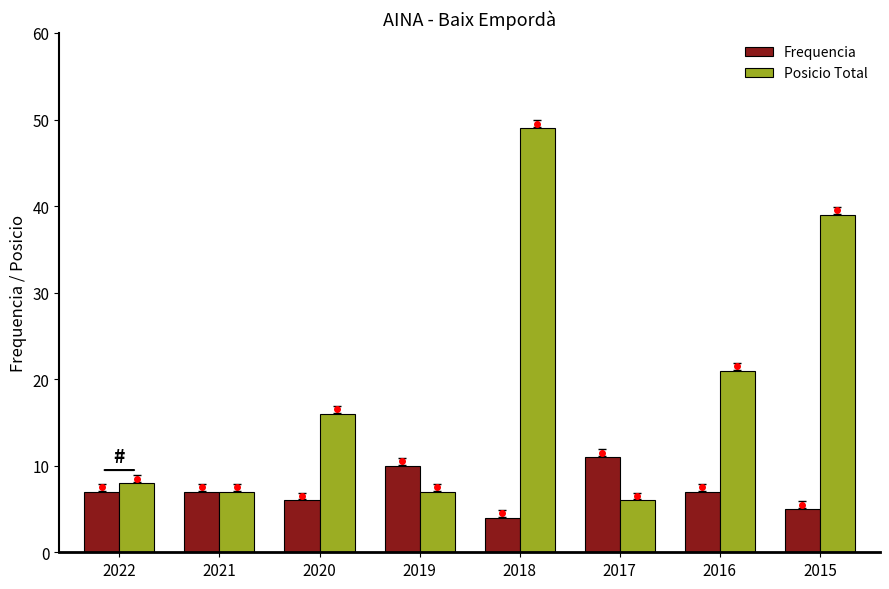

Which series has the largest range (max minus min)?

Posicio Total